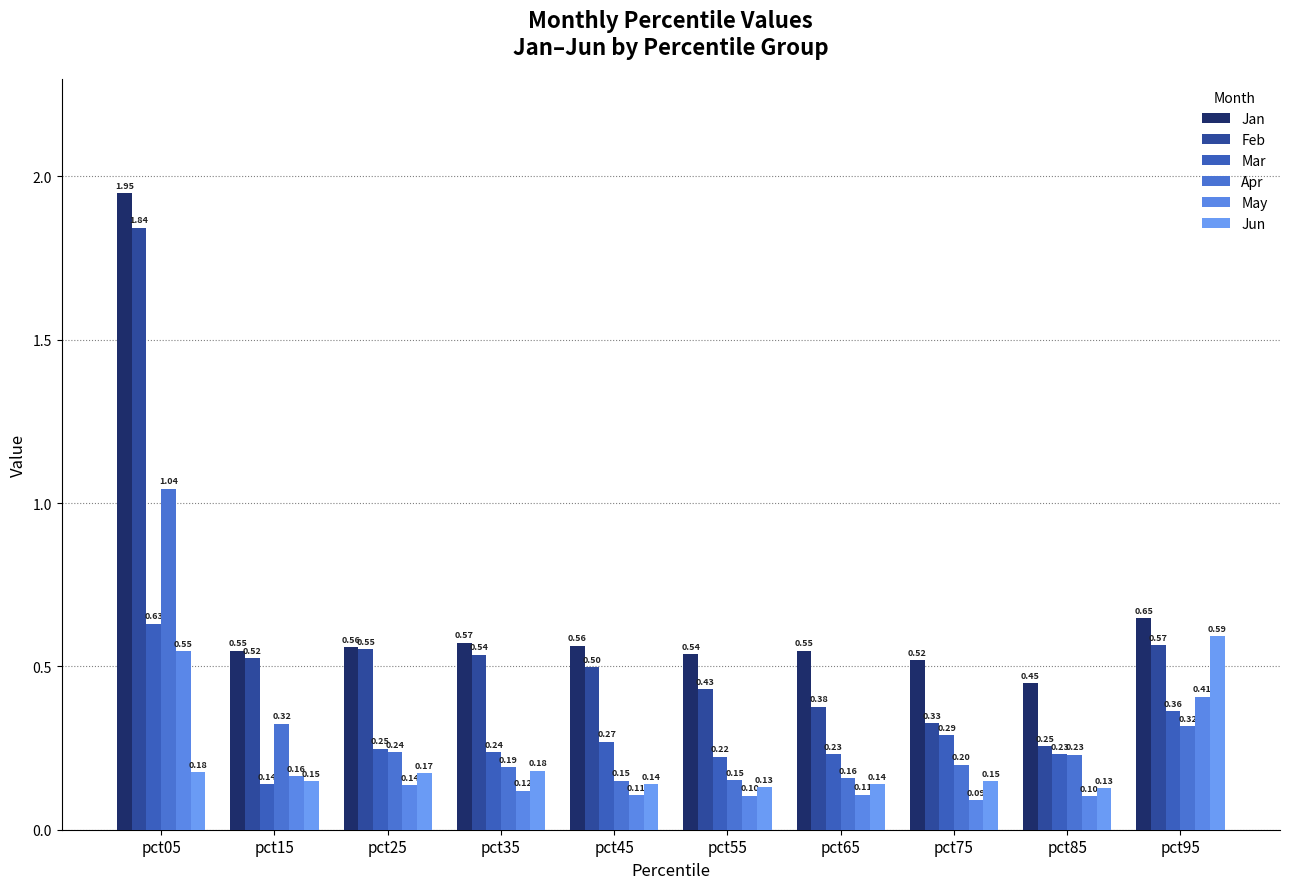

Is it true that Jun equals 0.2 at pct25?

True